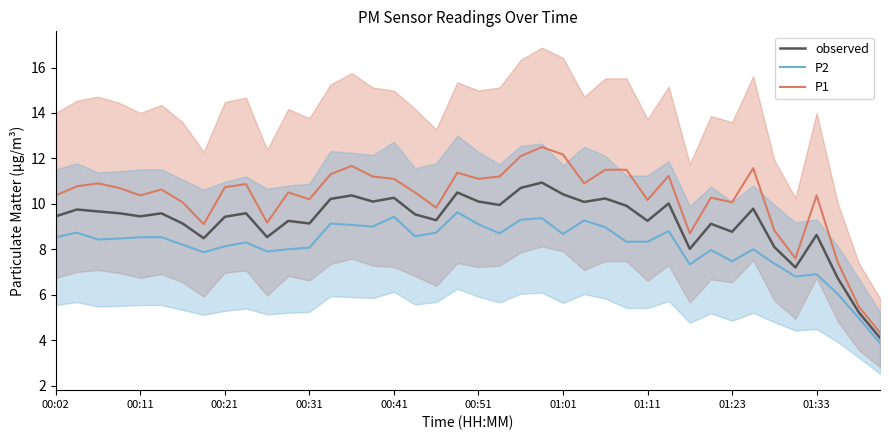

List the series in order of their overall mean, lowest first.

P2, observed, P1